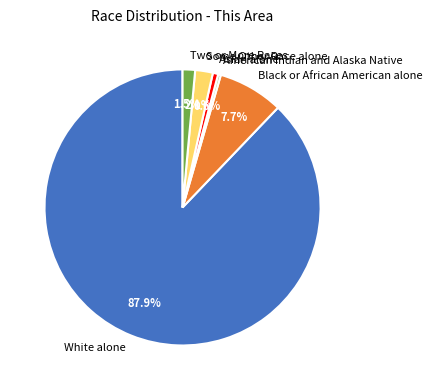

Between Some Other Race alone and Asian alone, which is larger?

Some Other Race alone